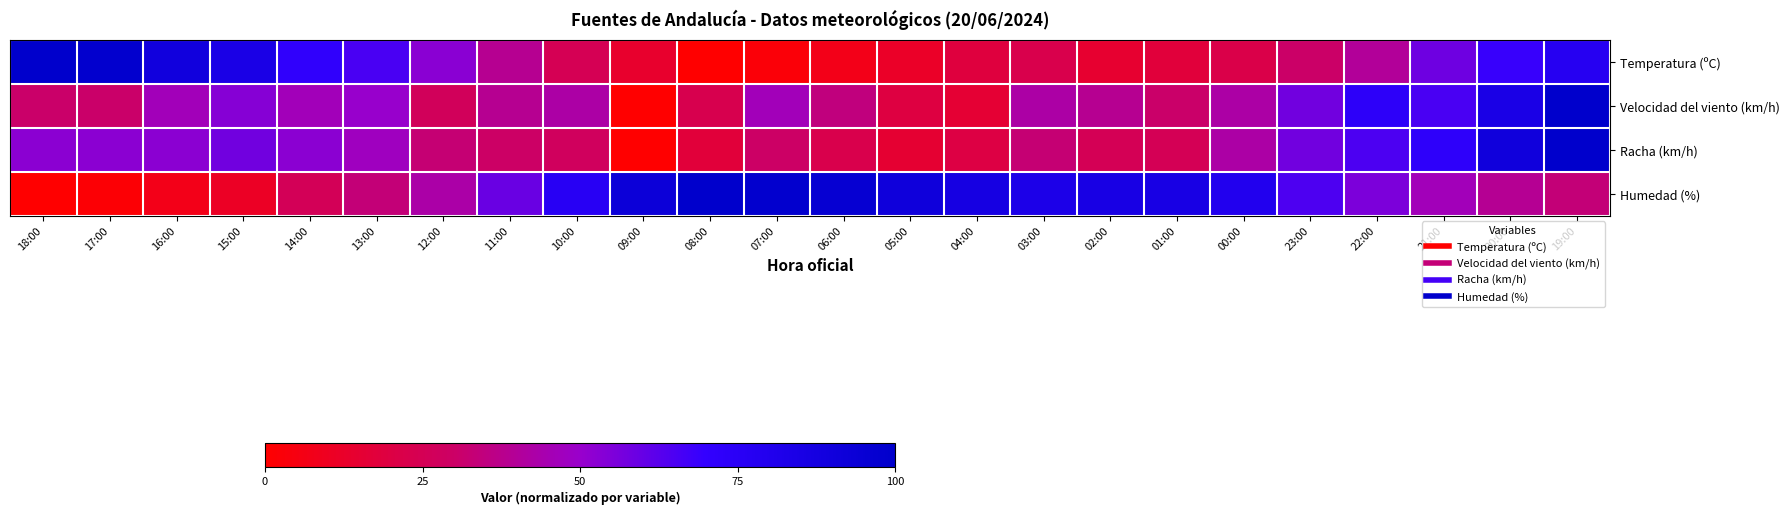

What is the spread (max minus min) of values at 12:00?

25.9